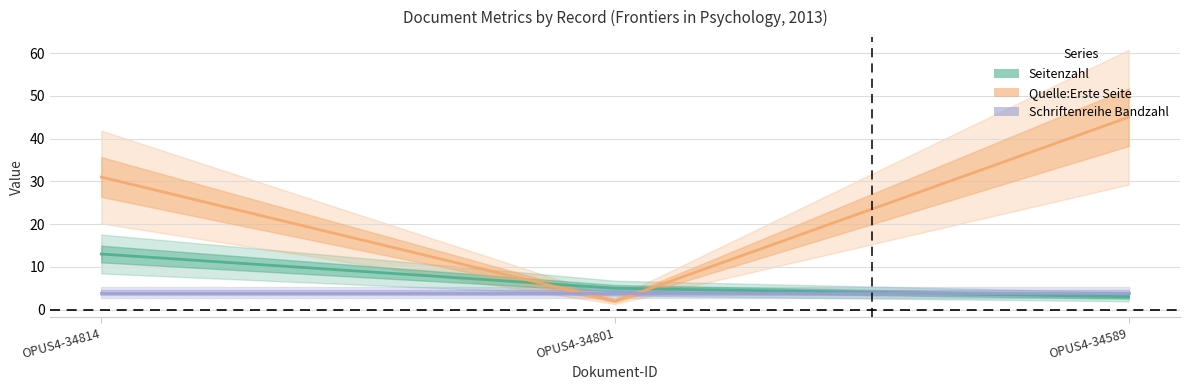

Is the value of Seitenzahl at OPUS4-34801 greater than the value of Schriftenreihe Bandzahl at OPUS4-34801?

Yes